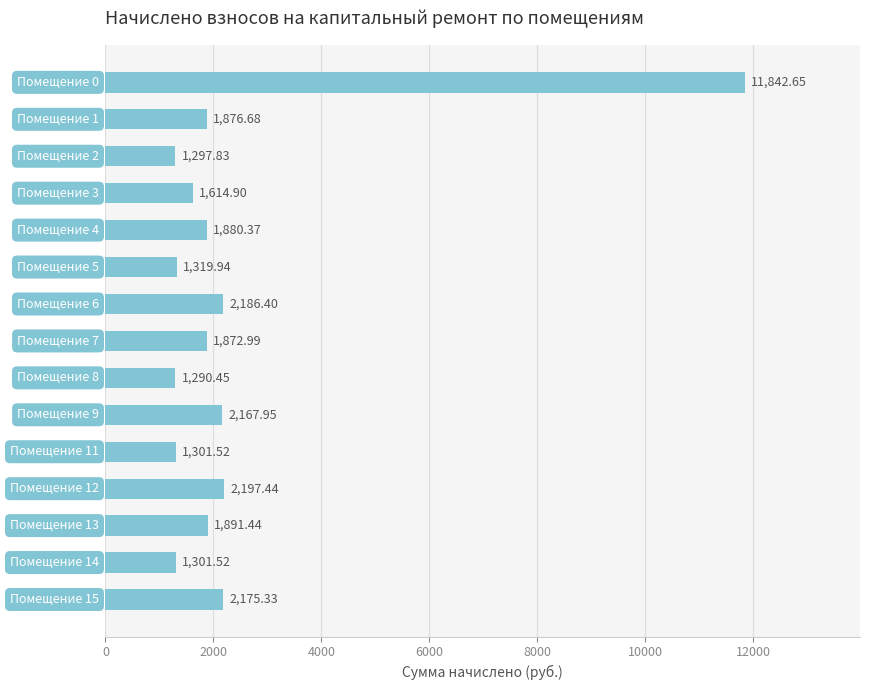

What is the sum of all values?

36217.4